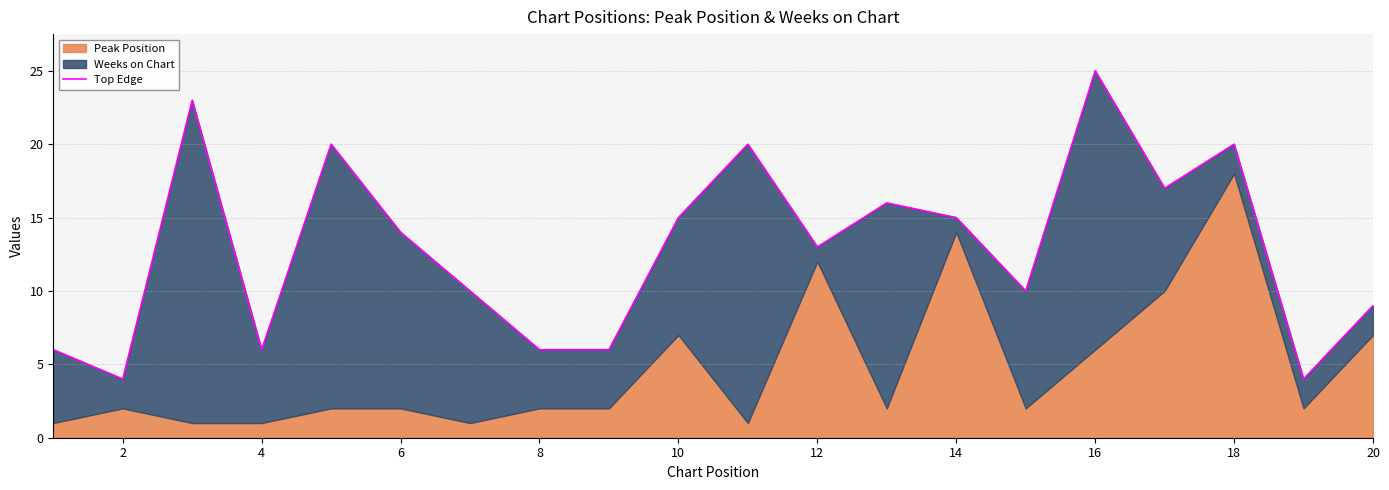

Reading left to right, list all the values displayed in this chart.

6	4	23	6	20	14	10	6	6	15	20	13	16	15	10	25	17	20	4	9